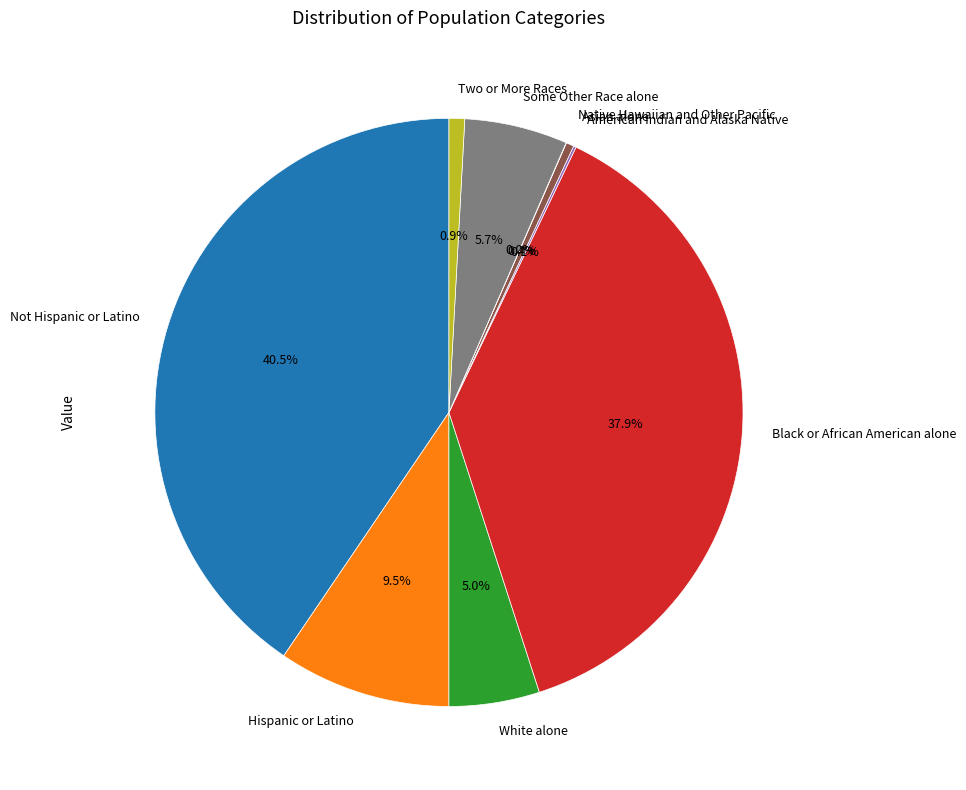

True or false: Two or More Races accounts for 8% of the total.

False